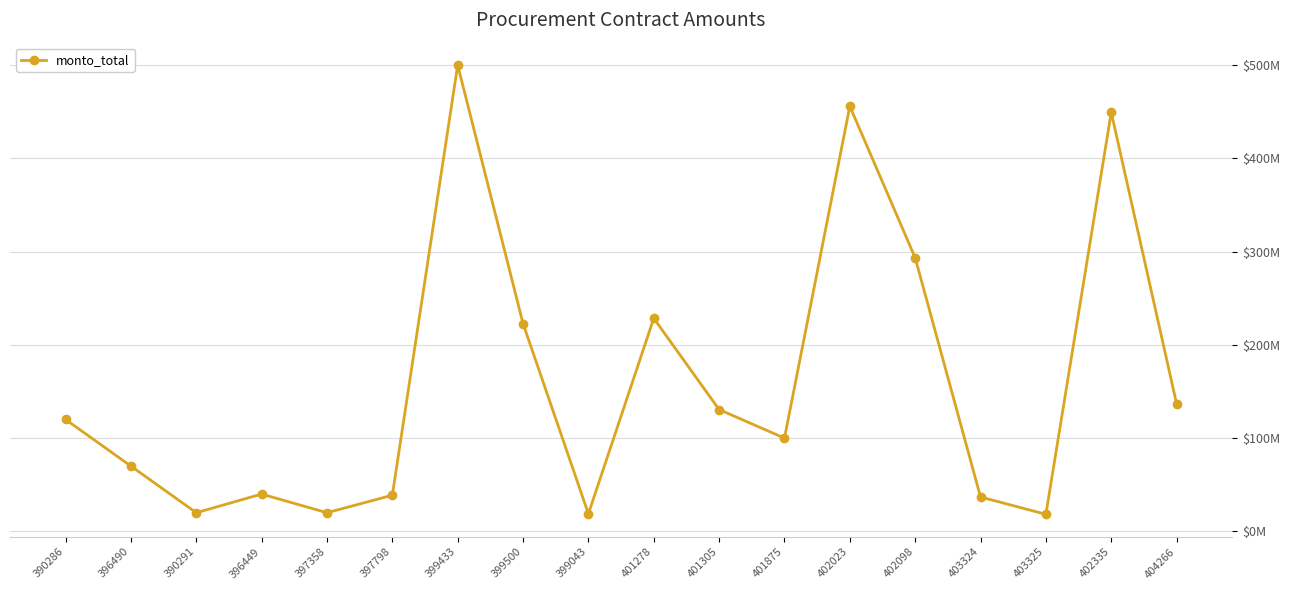

Does the chart have visible grid lines?

Yes